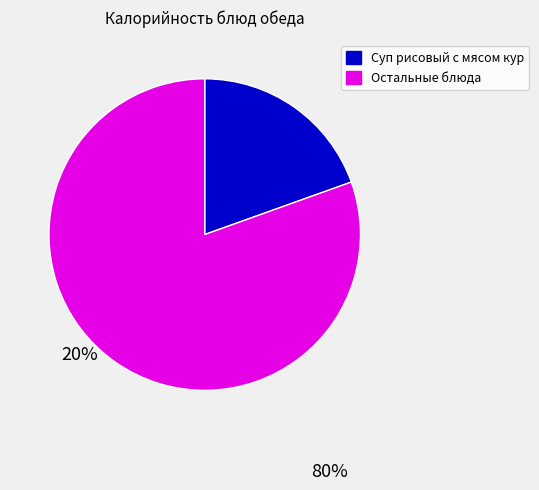

Is there a majority slice in this chart?

Yes